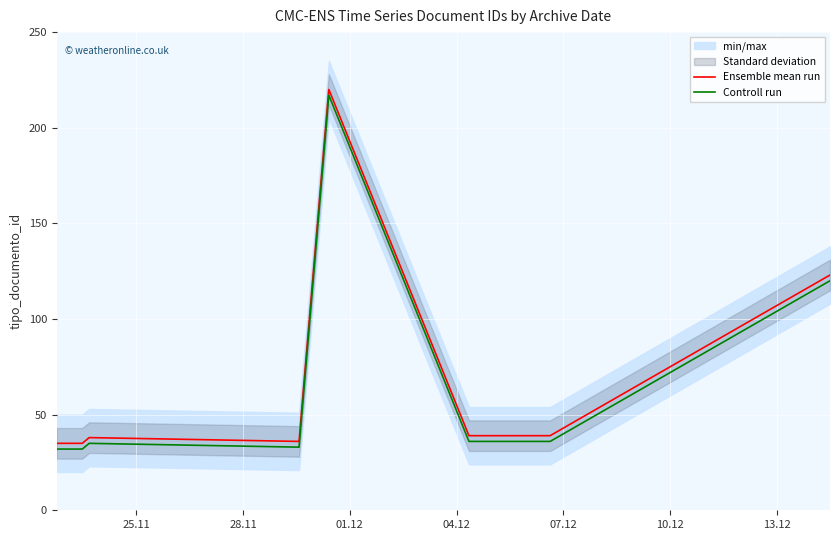

What is the difference between the second highest and second lowest values in the Controll run series?

88